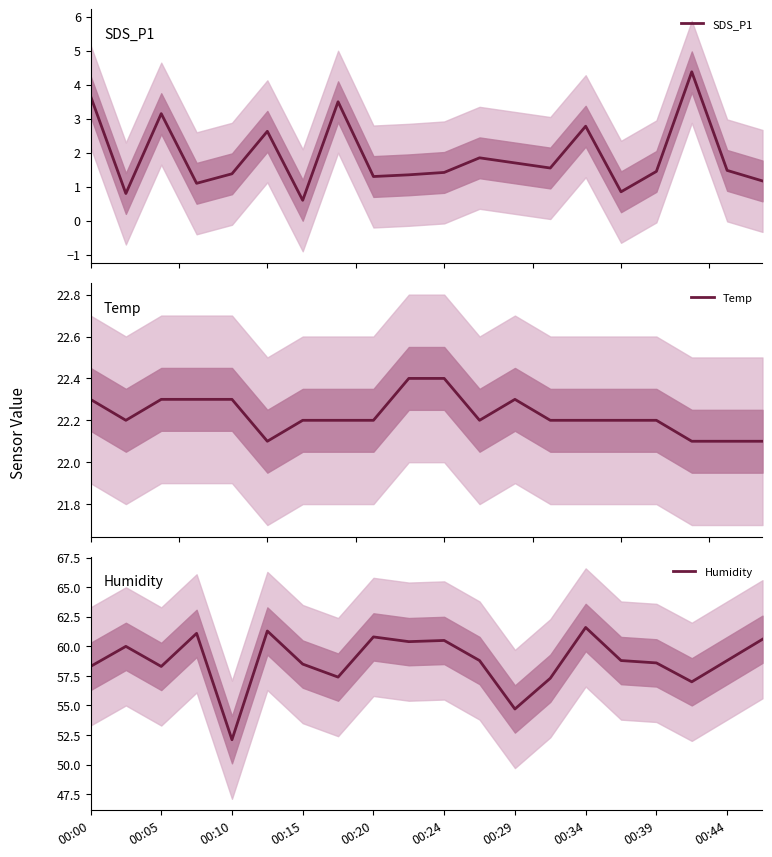

What is the lowest value of the Humidity series?

52.1